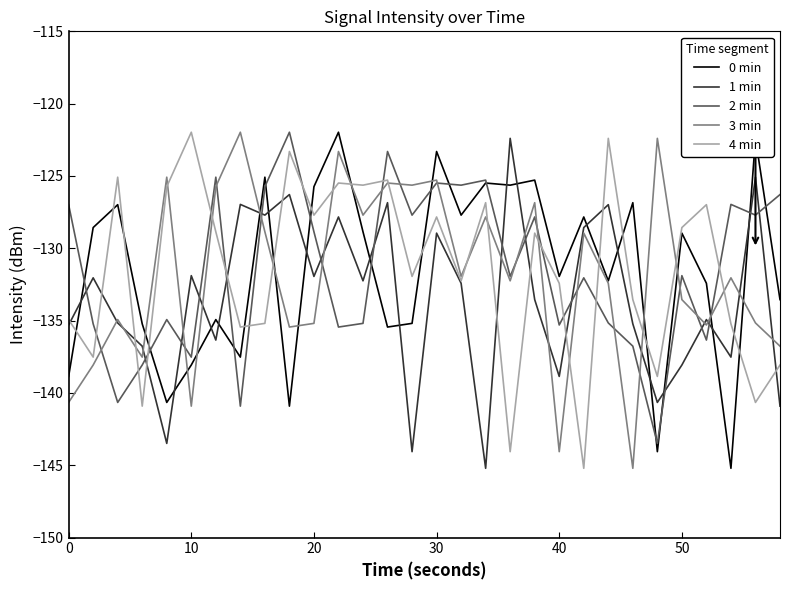

How many times do 4 min and 2 min cross each other?

12